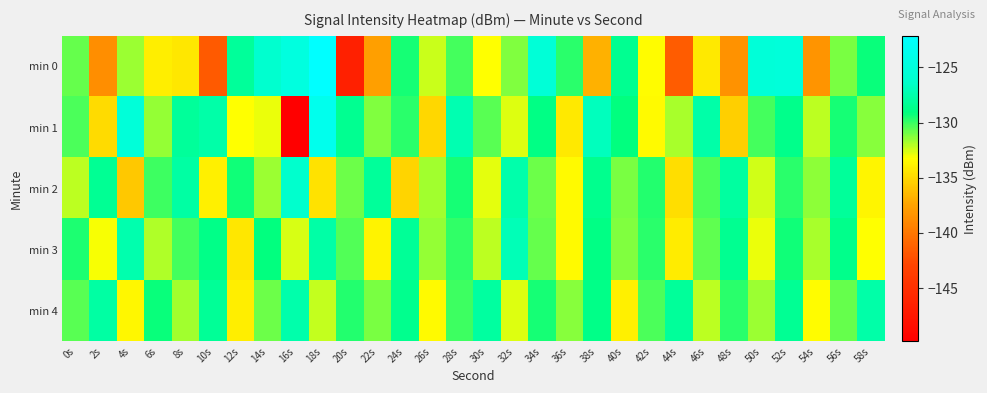

Count the number of categories in the chart.

30